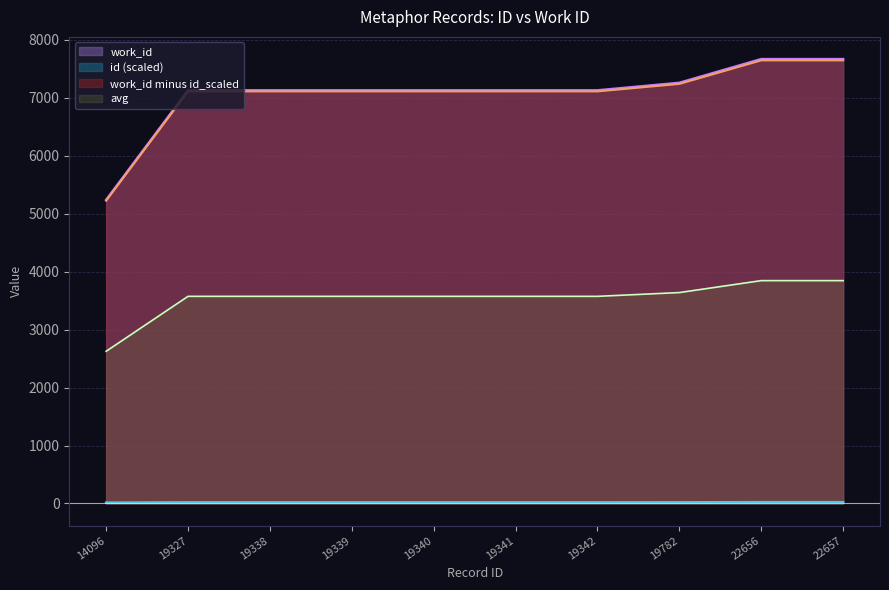

What is the total value across all series at 19339?

17829.7